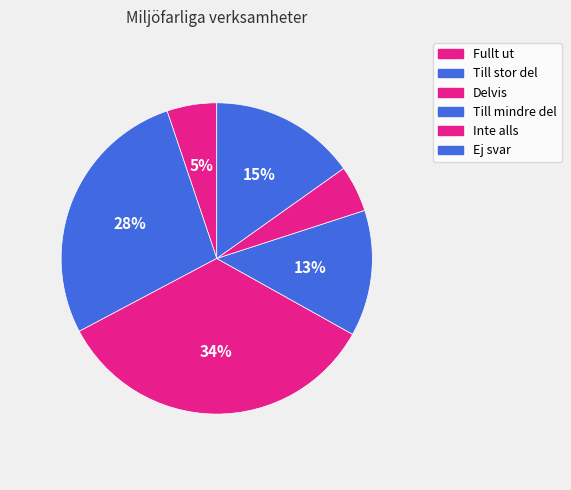

Is there any slice that represents more than half of the pie?

No